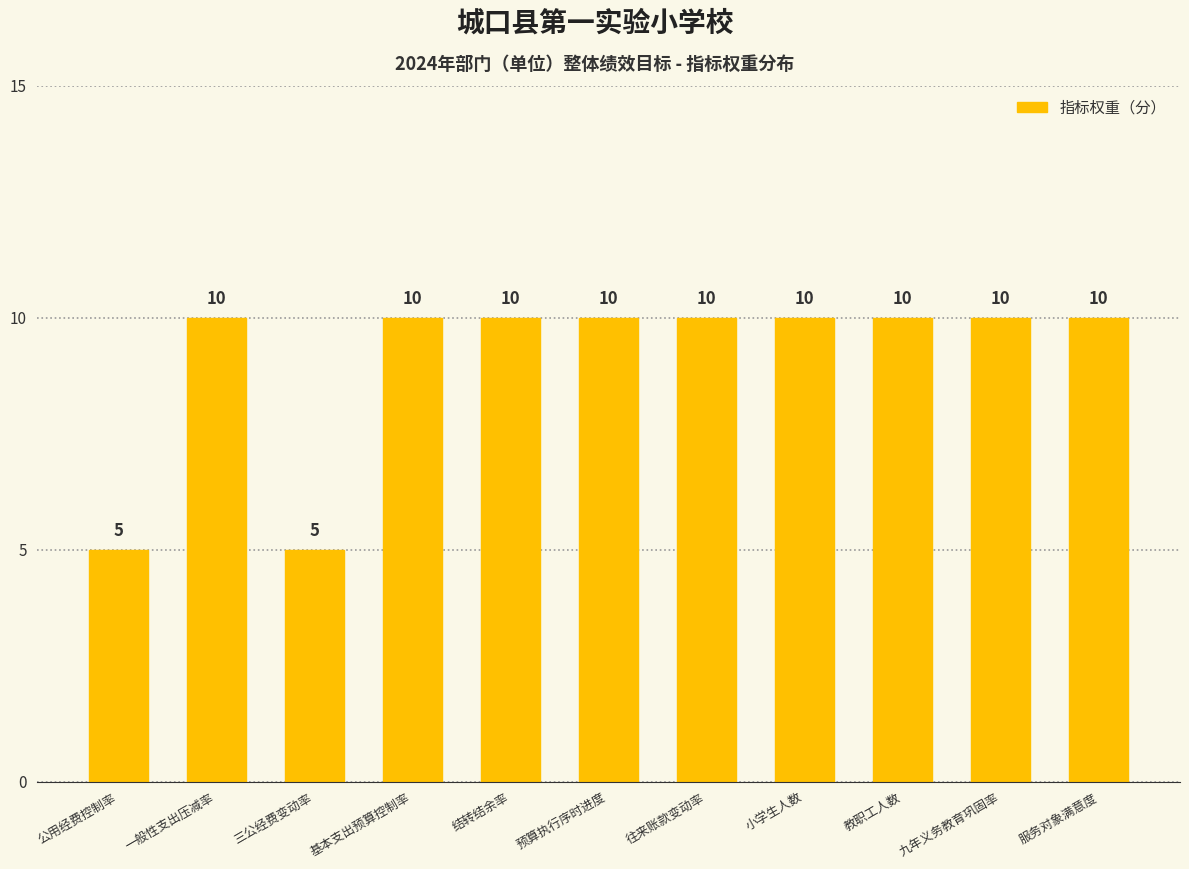

How many values are between 10 and 11?

9